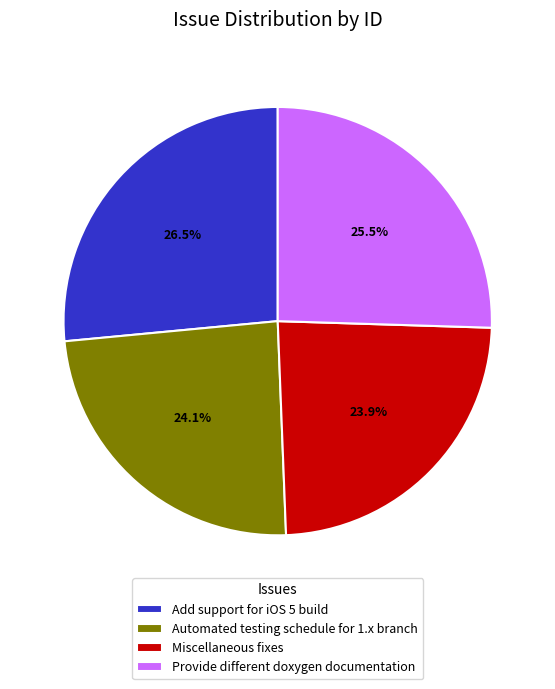

Which slice is the largest?

Add support for iOS 5 build